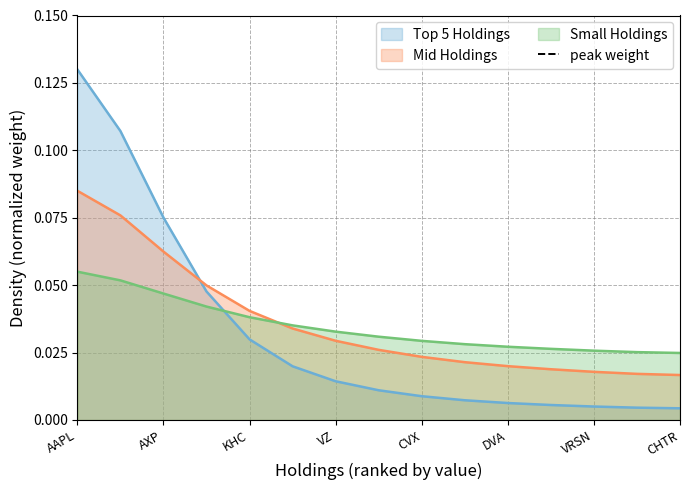

True or false: Top 5 Holdings has a value of 0.2 at AAPL.

False